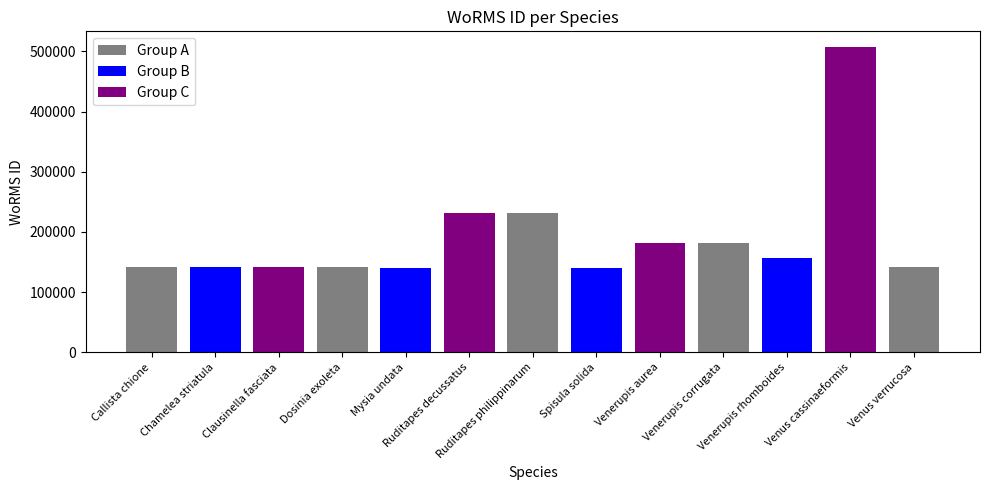

What is the maximum value shown in the chart?

507986